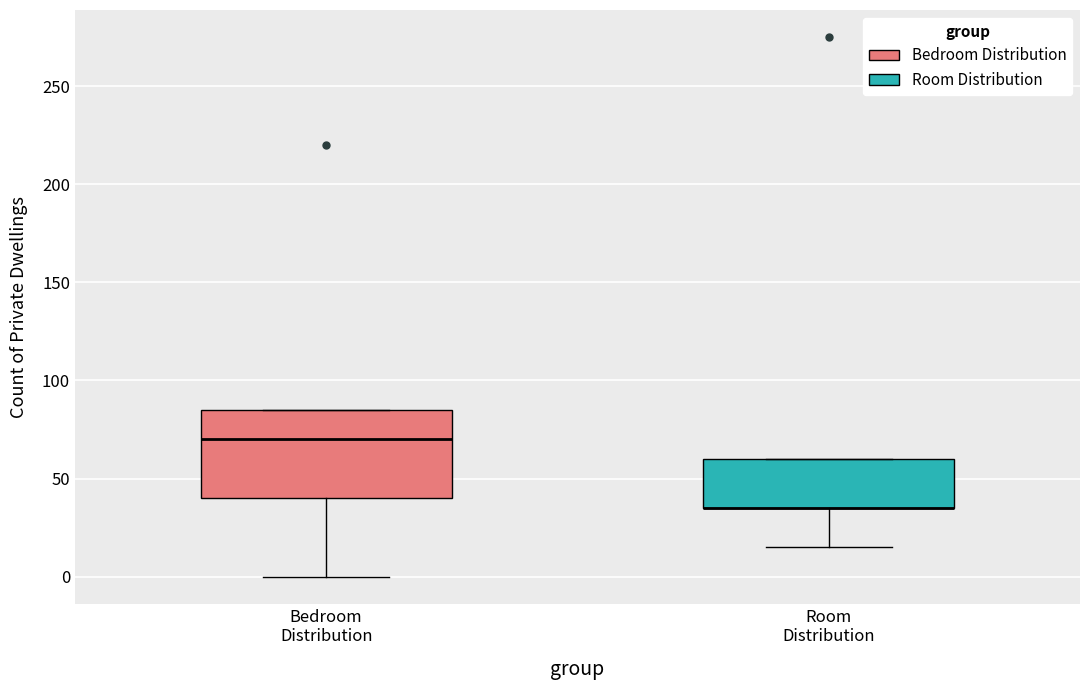

Reading left to right, transcribe this box plot: for each box, give where its median line is, the range the box spans, and where its two whiskers end, as read against the y-axis. The values are not printed on the chart, so give them approximately, as read against the axis.

Bedroom Distribution: median 70, box 40 to 85, whiskers 0 to 85
Room Distribution: median 35 (drawn on the box's lower edge), box 35 to 60, whiskers 15 to 60